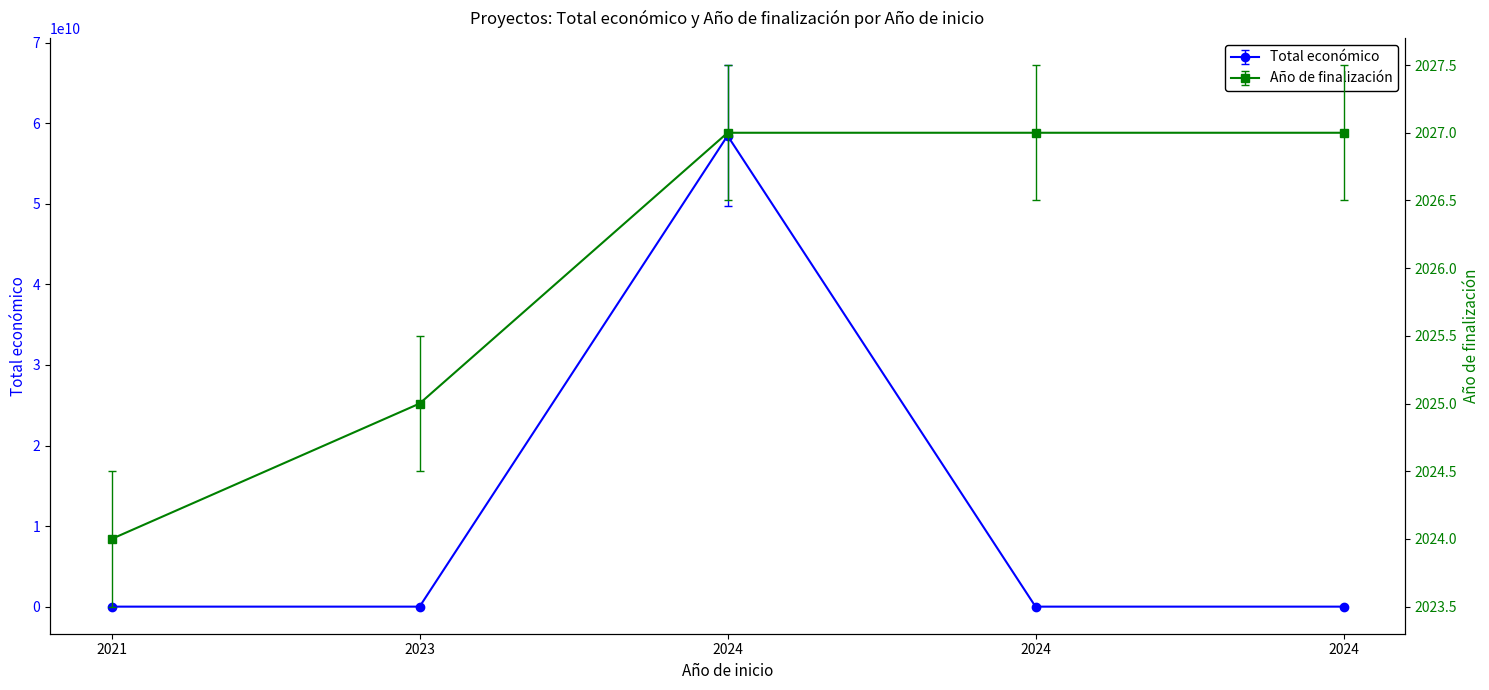

How many distinct data groups are displayed?

2